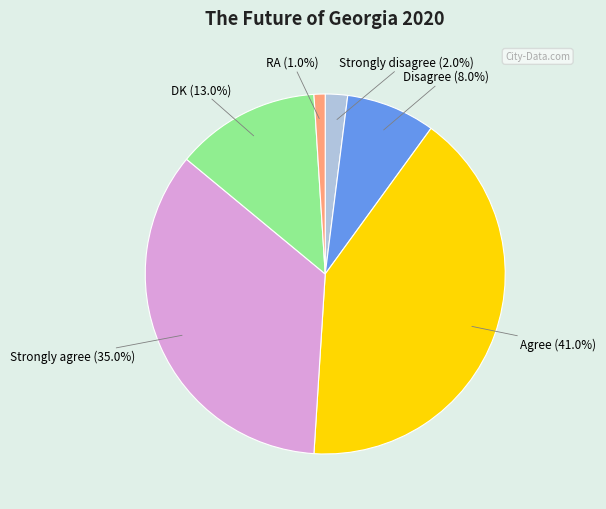

Is there any slice that represents more than half of the pie?

No